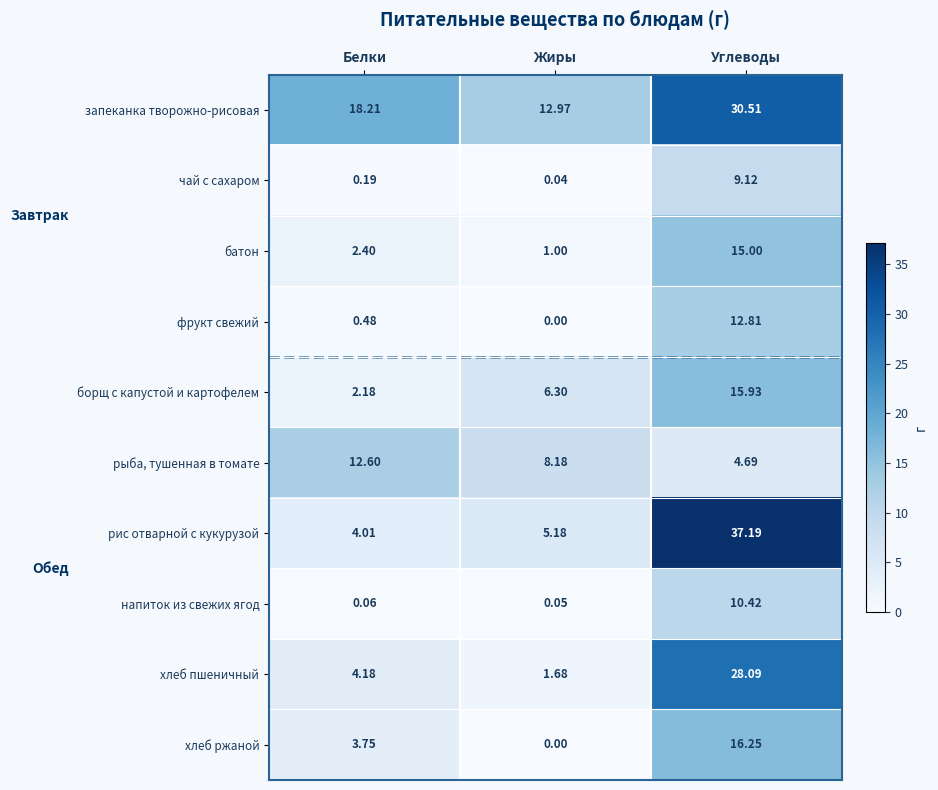

What is the spread (max minus min) of values at Жиры?

13.0